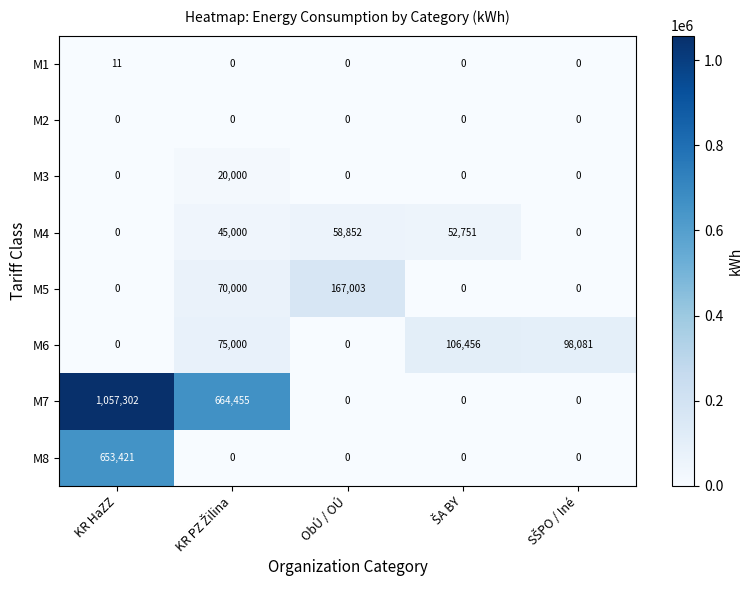

What is the difference between the maximum and second lowest values in the M8 series?

653421